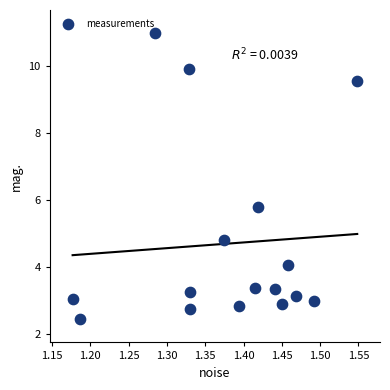

What is the range of Y values (max minus min)?

8.5